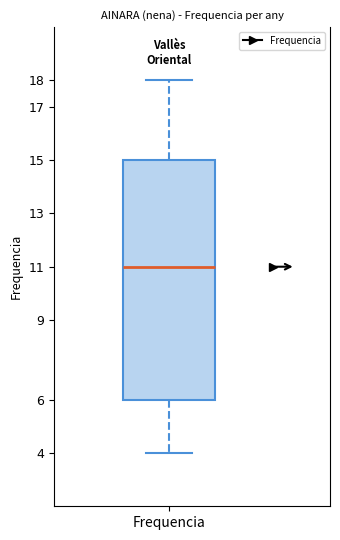

Transcribe this box plot: give where the median line is, the range the box spans, and where the two whiskers end, as read against the y-axis. The values are not printed on the chart, so give them approximately, as read against the axis.

median 11, box 6 to 15, whiskers 4 to 18